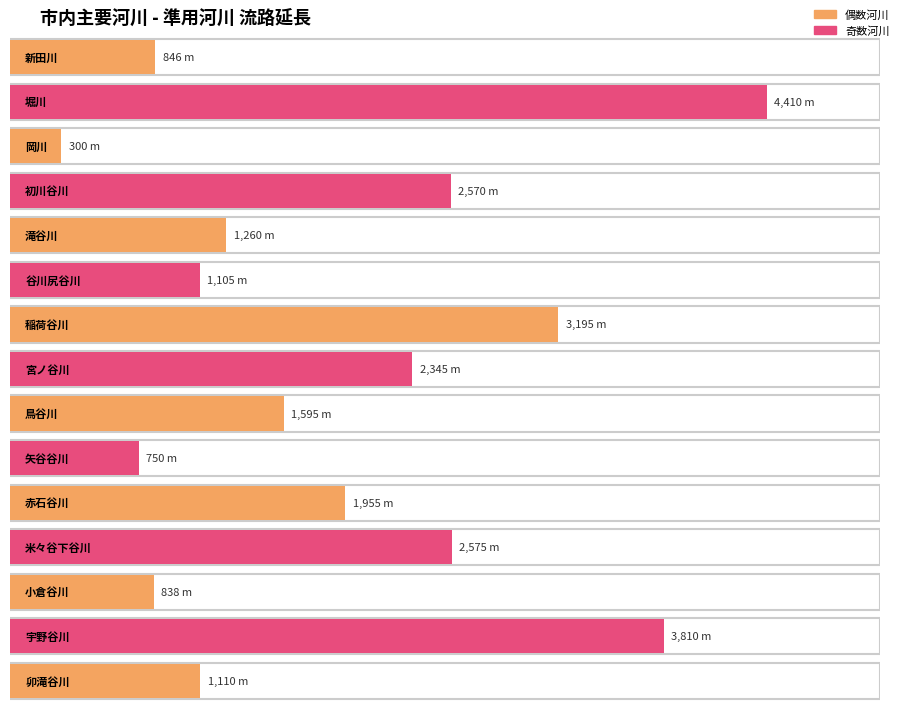

What is the smallest value displayed?

300